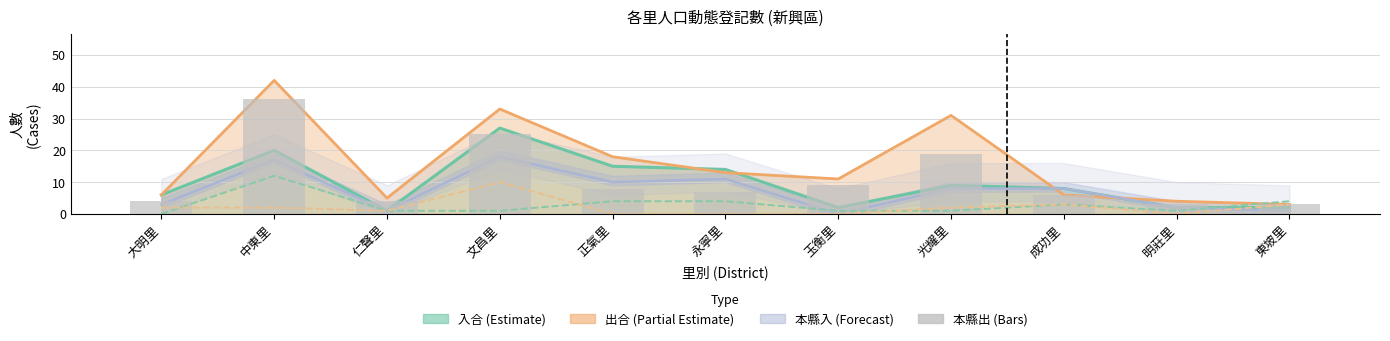

Reading right to left, transcribe all the data shown in this chart.

住入 (col_35): 東坡里=4	明莊里=1	成功里=3	光耀里=1	玉衡里=1	永寧里=4	正氣里=4	文昌里=1	仁聲里=1	中東里=12	大明里=0
住出 (col_36): 東坡里=3	明莊里=0	成功里=3	光耀里=2	玉衡里=0	永寧里=0	正氣里=0	文昌里=10	仁聲里=1	中東里=2	大明里=2
本縣出 (col_32): 東坡里=3	明莊里=3	成功里=6	光耀里=19	玉衡里=9	永寧里=7	正氣里=8	文昌里=25	仁聲里=4	中東里=36	大明里=4